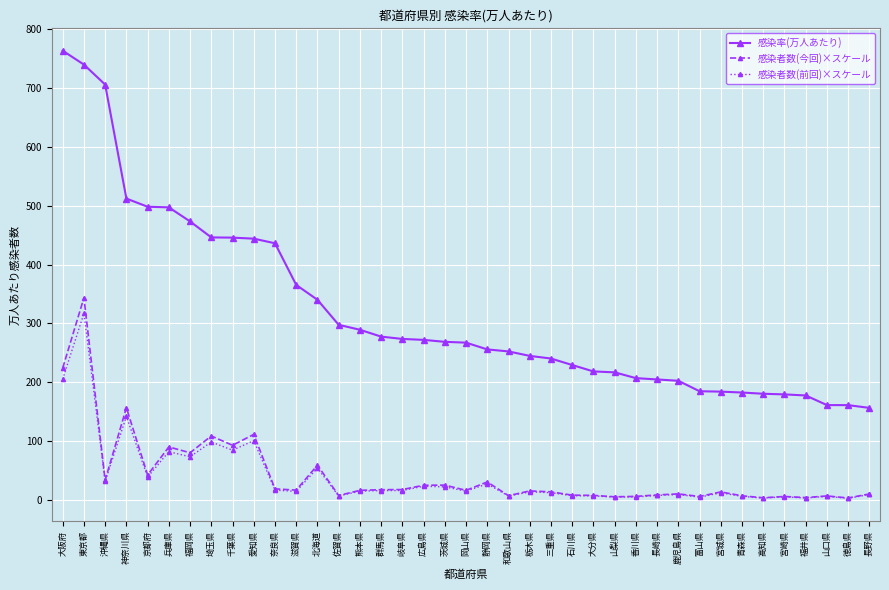

How many values in the 感染率(万人あたり) series are below 267?

19